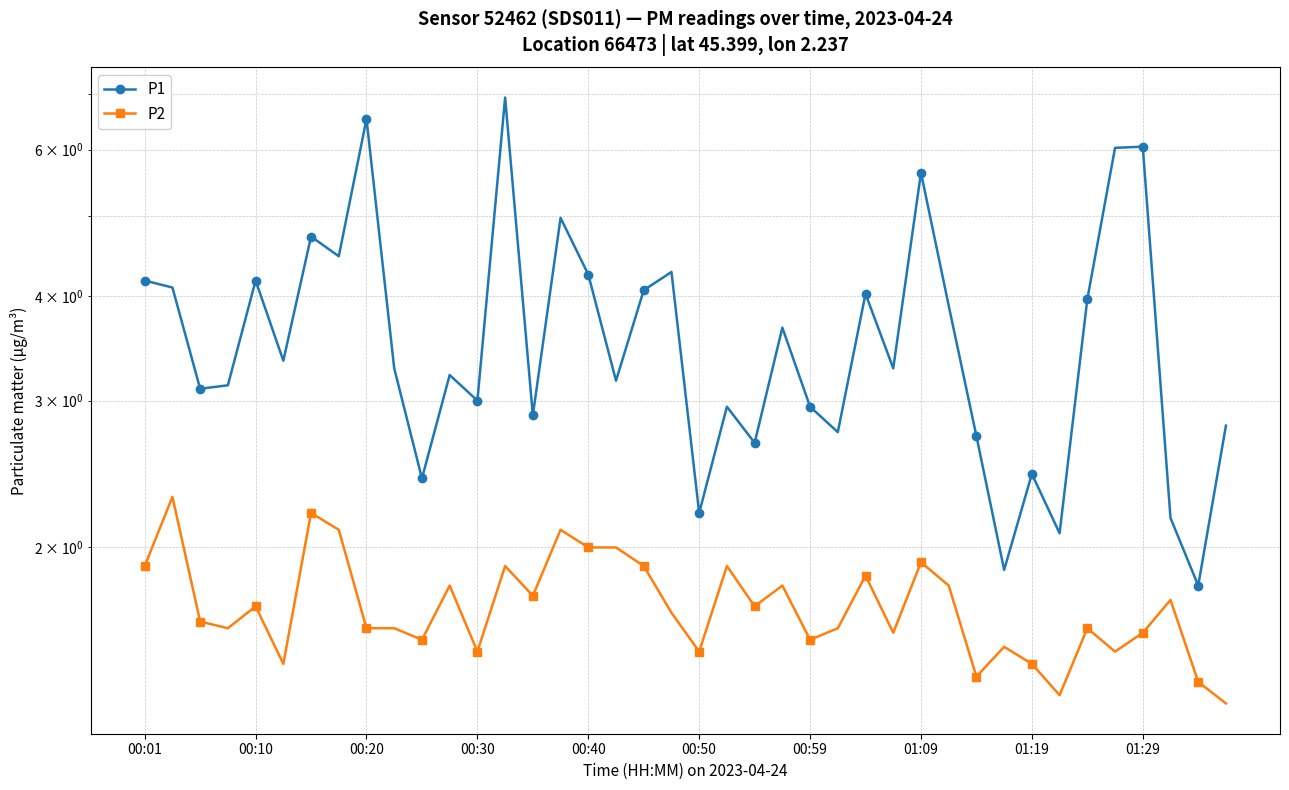

What is the total value across all series at 23?

5.5